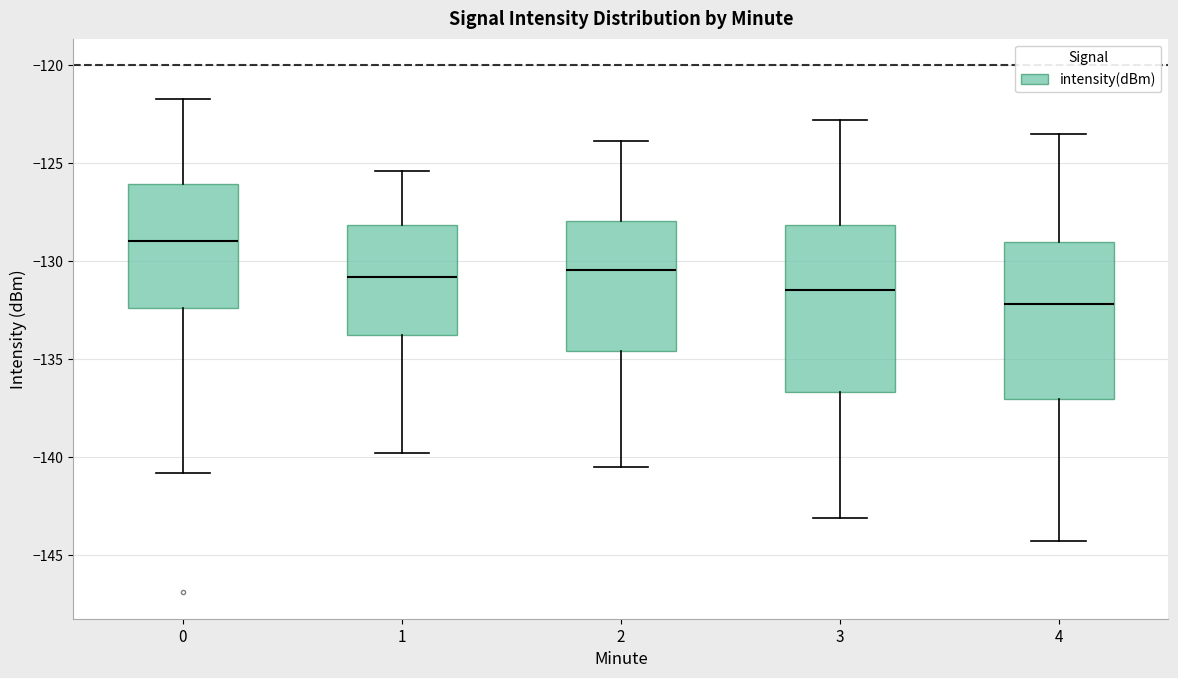

Reading left to right, transcribe this box plot: for each box, give where its median line is, the range the box spans, and where its two whiskers end, as read against the y-axis. The values are not printed on the chart, so give them approximately, as read against the axis.

0: median -129.0, box -132.5 to -126.0, whiskers -141.0 to -121.5
1: median -131.0, box -134.0 to -128.0, whiskers -140.0 to -125.5
2: median -130.5, box -134.5 to -128.0, whiskers -140.5 to -124.0
3: median -131.5, box -136.5 to -128.0, whiskers -143.0 to -123.0
4: median -132.0, box -137.0 to -129.0, whiskers -144.5 to -123.5